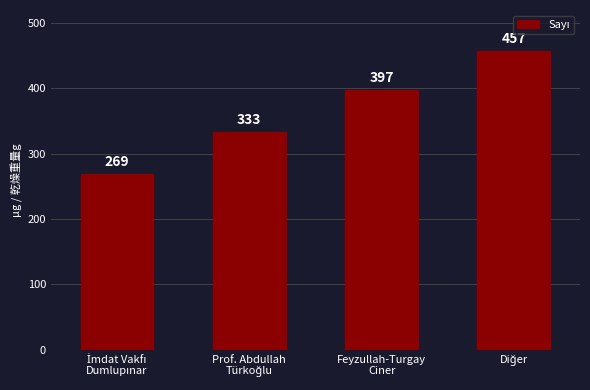

What is the smallest value displayed?

269